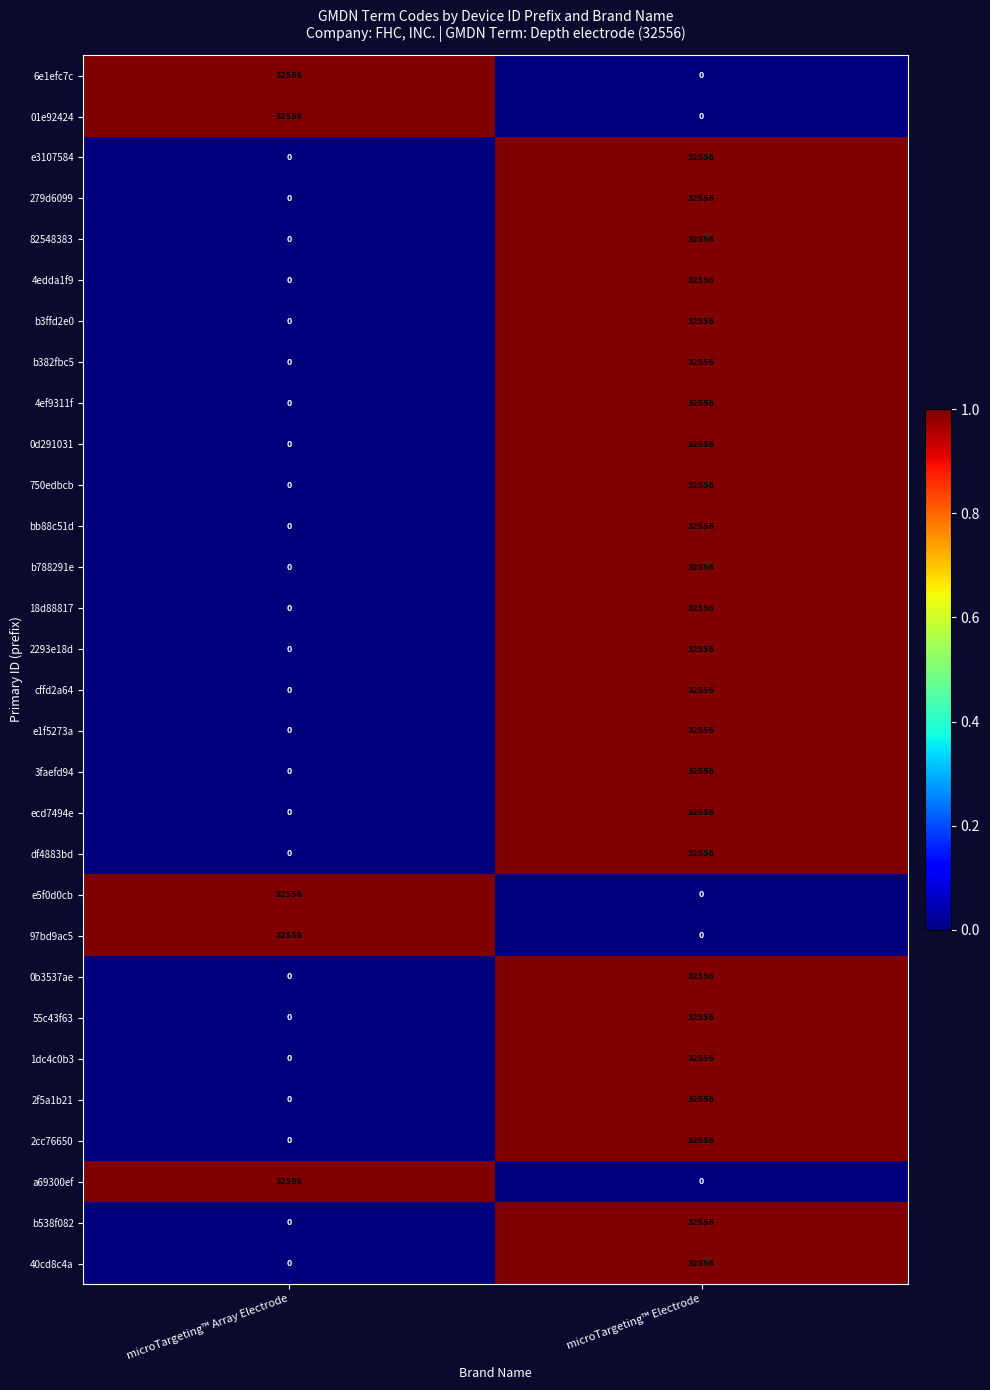

At which category is the sum across all series the highest?

microTargeting™ Electrode